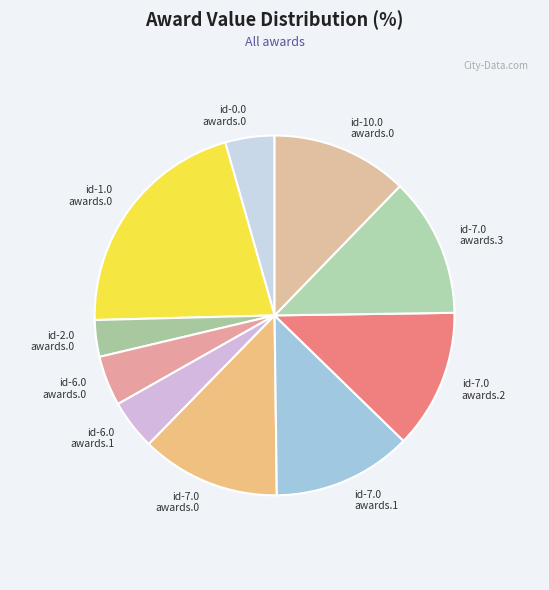

Which slice is the smallest?

id-2.0.awards.0